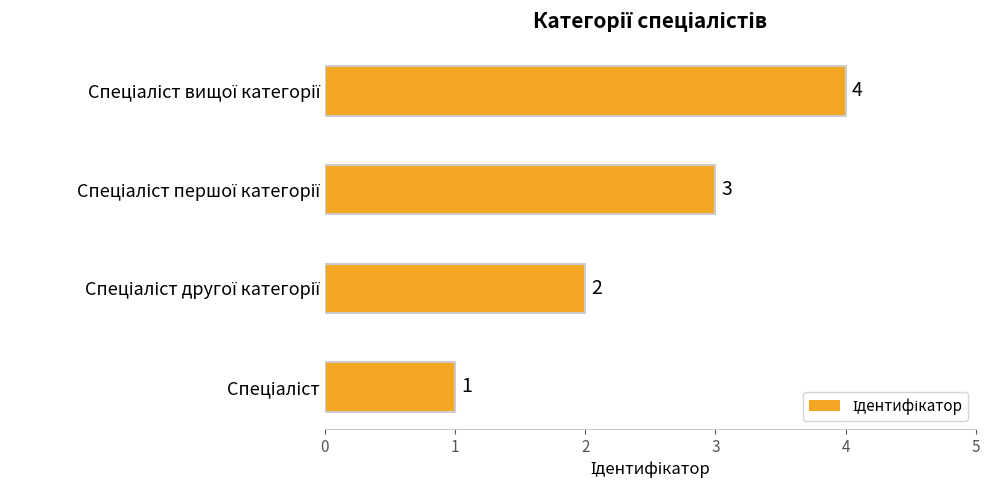

What is the greatest value displayed?

4